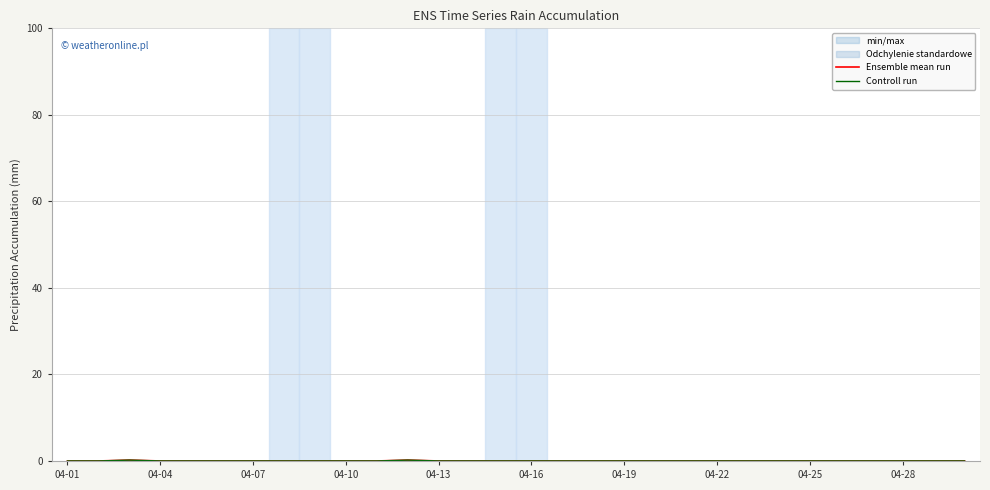

Which series has the largest total across all categories?

Ensemble mean run